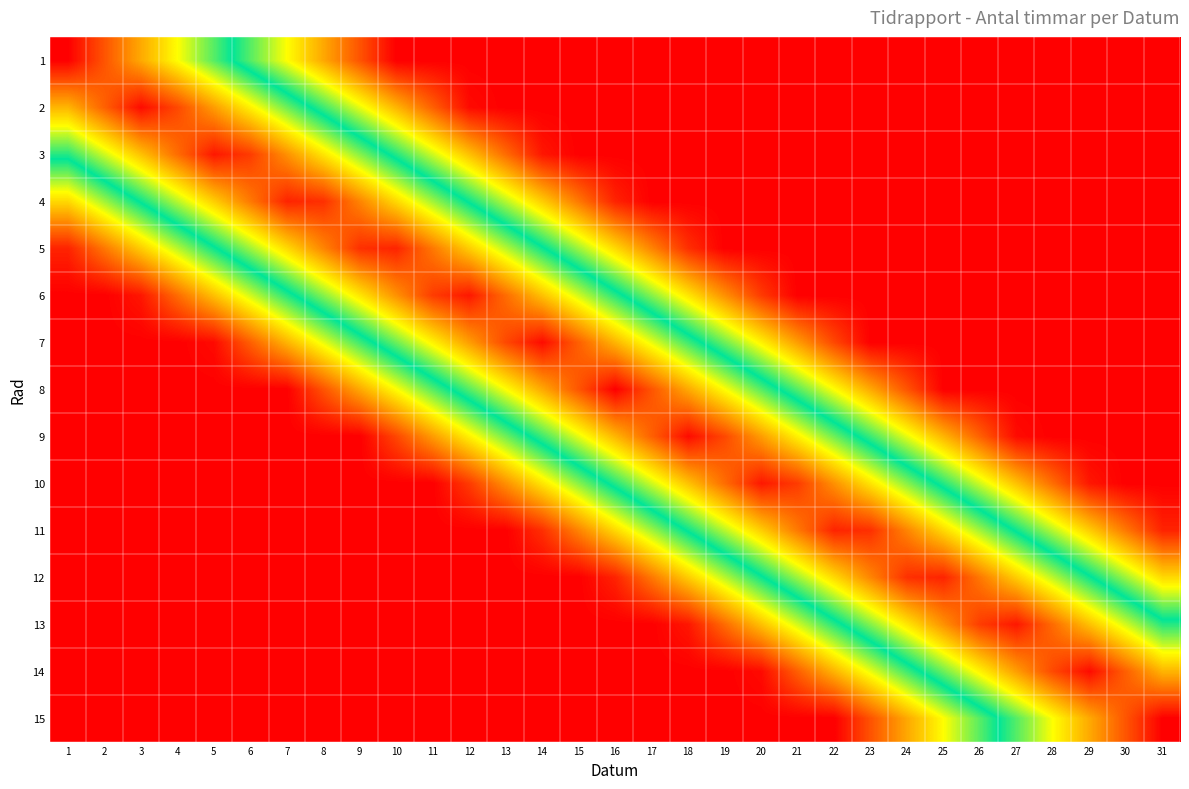

Reading right to left, what are all the values shown in this chart?

1: 31=1.0	30=1.0	29=1.0	28=1.0	27=1.0	26=1.0	25=1.0	24=1.0	23=1.0	22=1.0	21=1.0	20=1.0	19=1.0	18=1.0	17=1.0	16=1.0	15=1.0	14=1.0	13=1.0	12=1.0	11=1.0	10=1.0	9=0.9	8=0.8	7=0.7	6=0.6	5=0.4	4=0.3	3=0.2	2=0.1	1=0.0
2: 31=1.0	30=1.0	29=1.0	28=1.0	27=1.0	26=1.0	25=1.0	24=1.0	23=1.0	22=1.0	21=1.0	20=1.0	19=1.0	18=1.0	17=1.0	16=1.0	15=1.0	14=1.0	13=1.0	12=1.0	11=0.9	10=0.8	9=0.7	8=0.5	7=0.4	6=0.3	5=0.2	4=0.1	3=0.0	2=0.1	1=0.2
3: 31=1.0	30=1.0	29=1.0	28=1.0	27=1.0	26=1.0	25=1.0	24=1.0	23=1.0	22=1.0	21=1.0	20=1.0	19=1.0	18=1.0	17=1.0	16=1.0	15=1.0	14=1.0	13=0.9	12=0.7	11=0.6	10=0.5	9=0.4	8=0.3	7=0.2	6=0.1	5=0.0	4=0.1	3=0.3	2=0.4	1=0.5
4: 31=1.0	30=1.0	29=1.0	28=1.0	27=1.0	26=1.0	25=1.0	24=1.0	23=1.0	22=1.0	21=1.0	20=1.0	19=1.0	18=1.0	17=1.0	16=1.0	15=0.8	14=0.7	13=0.6	12=0.5	11=0.4	10=0.3	9=0.2	8=0.1	7=0.0	6=0.2	5=0.3	4=0.4	3=0.5	2=0.6	1=0.7
5: 31=1.0	30=1.0	29=1.0	28=1.0	27=1.0	26=1.0	25=1.0	24=1.0	23=1.0	22=1.0	21=1.0	20=1.0	19=1.0	18=0.9	17=0.8	16=0.7	15=0.6	14=0.5	13=0.4	12=0.3	11=0.2	10=0.0	9=0.1	8=0.2	7=0.3	6=0.4	5=0.5	4=0.6	3=0.7	2=0.8	1=1.0
6: 31=1.0	30=1.0	29=1.0	28=1.0	27=1.0	26=1.0	25=1.0	24=1.0	23=1.0	22=1.0	21=1.0	20=0.9	19=0.8	18=0.7	17=0.6	16=0.5	15=0.4	14=0.3	13=0.1	12=0.0	11=0.1	10=0.2	9=0.3	8=0.4	7=0.5	6=0.6	5=0.7	4=0.9	3=1.0	2=1.0	1=1.0
7: 31=1.0	30=1.0	29=1.0	28=1.0	27=1.0	26=1.0	25=1.0	24=1.0	23=1.0	22=0.9	21=0.8	20=0.7	19=0.6	18=0.5	17=0.3	16=0.2	15=0.1	14=0.0	13=0.1	12=0.2	11=0.3	10=0.4	9=0.5	8=0.7	7=0.8	6=0.9	5=1.0	4=1.0	3=1.0	2=1.0	1=1.0
8: 31=1.0	30=1.0	29=1.0	28=1.0	27=1.0	26=1.0	25=1.0	24=0.9	23=0.8	22=0.7	21=0.6	20=0.4	19=0.3	18=0.2	17=0.1	16=0.0	15=0.1	14=0.2	13=0.3	12=0.4	11=0.6	10=0.7	9=0.8	8=0.9	7=1.0	6=1.0	5=1.0	4=1.0	3=1.0	2=1.0	1=1.0
9: 31=1.0	30=1.0	29=1.0	28=1.0	27=1.0	26=0.9	25=0.8	24=0.7	23=0.5	22=0.4	21=0.3	20=0.2	19=0.1	18=0.0	17=0.1	16=0.2	15=0.3	14=0.5	13=0.6	12=0.7	11=0.8	10=0.9	9=1.0	8=1.0	7=1.0	6=1.0	5=1.0	4=1.0	3=1.0	2=1.0	1=1.0
10: 31=1.0	30=1.0	29=1.0	28=0.9	27=0.7	26=0.6	25=0.5	24=0.4	23=0.3	22=0.2	21=0.1	20=0.0	19=0.1	18=0.3	17=0.4	16=0.5	15=0.6	14=0.7	13=0.8	12=0.9	11=1.0	10=1.0	9=1.0	8=1.0	7=1.0	6=1.0	5=1.0	4=1.0	3=1.0	2=1.0	1=1.0
11: 31=1.0	30=0.8	29=0.7	28=0.6	27=0.5	26=0.4	25=0.3	24=0.2	23=0.1	22=0.0	21=0.2	20=0.3	19=0.4	18=0.5	17=0.6	16=0.7	15=0.8	14=0.9	13=1.0	12=1.0	11=1.0	10=1.0	9=1.0	8=1.0	7=1.0	6=1.0	5=1.0	4=1.0	3=1.0	2=1.0	1=1.0
12: 31=0.7	30=0.6	29=0.5	28=0.4	27=0.3	26=0.2	25=0.0	24=0.1	23=0.2	22=0.3	21=0.4	20=0.5	19=0.6	18=0.7	17=0.8	16=1.0	15=1.0	14=1.0	13=1.0	12=1.0	11=1.0	10=1.0	9=1.0	8=1.0	7=1.0	6=1.0	5=1.0	4=1.0	3=1.0	2=1.0	1=1.0
13: 31=0.5	30=0.4	29=0.3	28=0.1	27=0.0	26=0.1	25=0.2	24=0.3	23=0.4	22=0.5	21=0.6	20=0.7	19=0.9	18=1.0	17=1.0	16=1.0	15=1.0	14=1.0	13=1.0	12=1.0	11=1.0	10=1.0	9=1.0	8=1.0	7=1.0	6=1.0	5=1.0	4=1.0	3=1.0	2=1.0	1=1.0
14: 31=0.2	30=0.1	29=0.0	28=0.1	27=0.2	26=0.3	25=0.4	24=0.5	23=0.7	22=0.8	21=0.9	20=1.0	19=1.0	18=1.0	17=1.0	16=1.0	15=1.0	14=1.0	13=1.0	12=1.0	11=1.0	10=1.0	9=1.0	8=1.0	7=1.0	6=1.0	5=1.0	4=1.0	3=1.0	2=1.0	1=1.0
15: 31=0.0	30=0.1	29=0.2	28=0.3	27=0.4	26=0.6	25=0.7	24=0.8	23=0.9	22=1.0	21=1.0	20=1.0	19=1.0	18=1.0	17=1.0	16=1.0	15=1.0	14=1.0	13=1.0	12=1.0	11=1.0	10=1.0	9=1.0	8=1.0	7=1.0	6=1.0	5=1.0	4=1.0	3=1.0	2=1.0	1=1.0